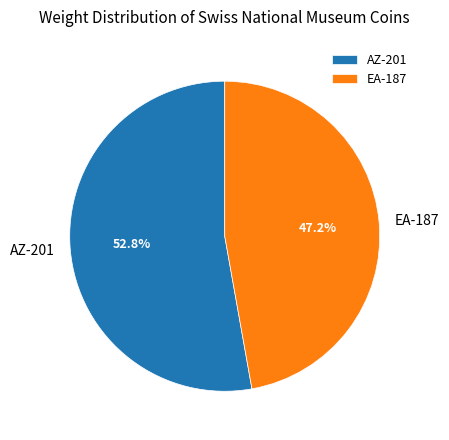

To the nearest percent, what is the difference between the EA-187 and AZ-201 slice percentages?

6%